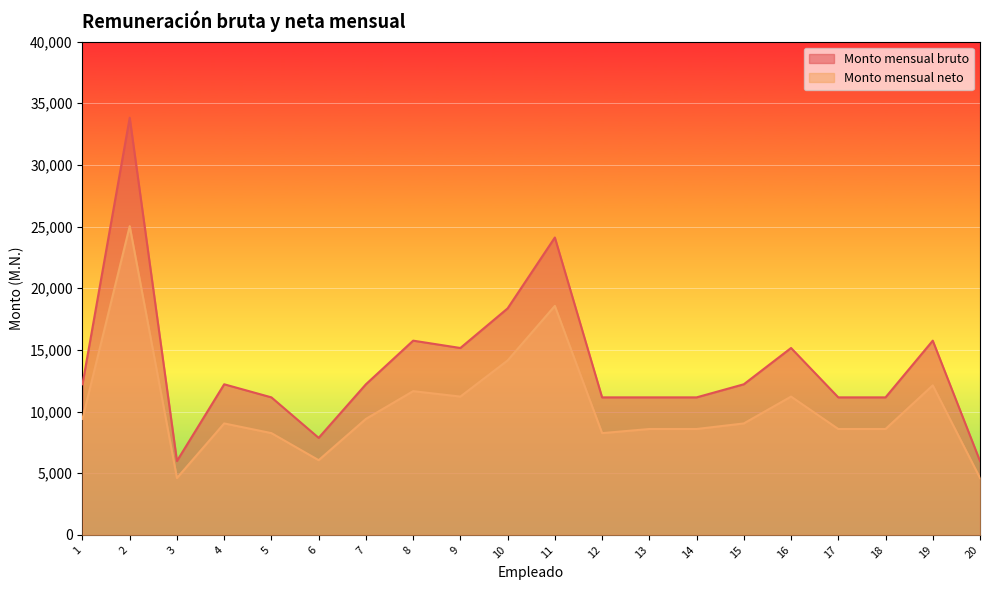

List the series in order of their peak value, highest first.

Monto mensual bruto, Monto mensual neto